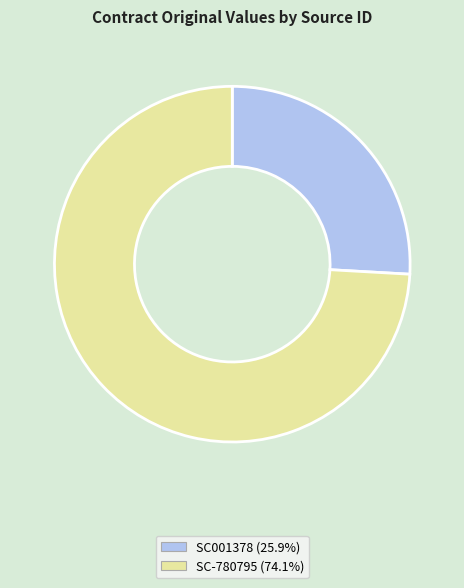

Which has a higher value, SC-780795 or SC001378?

SC-780795